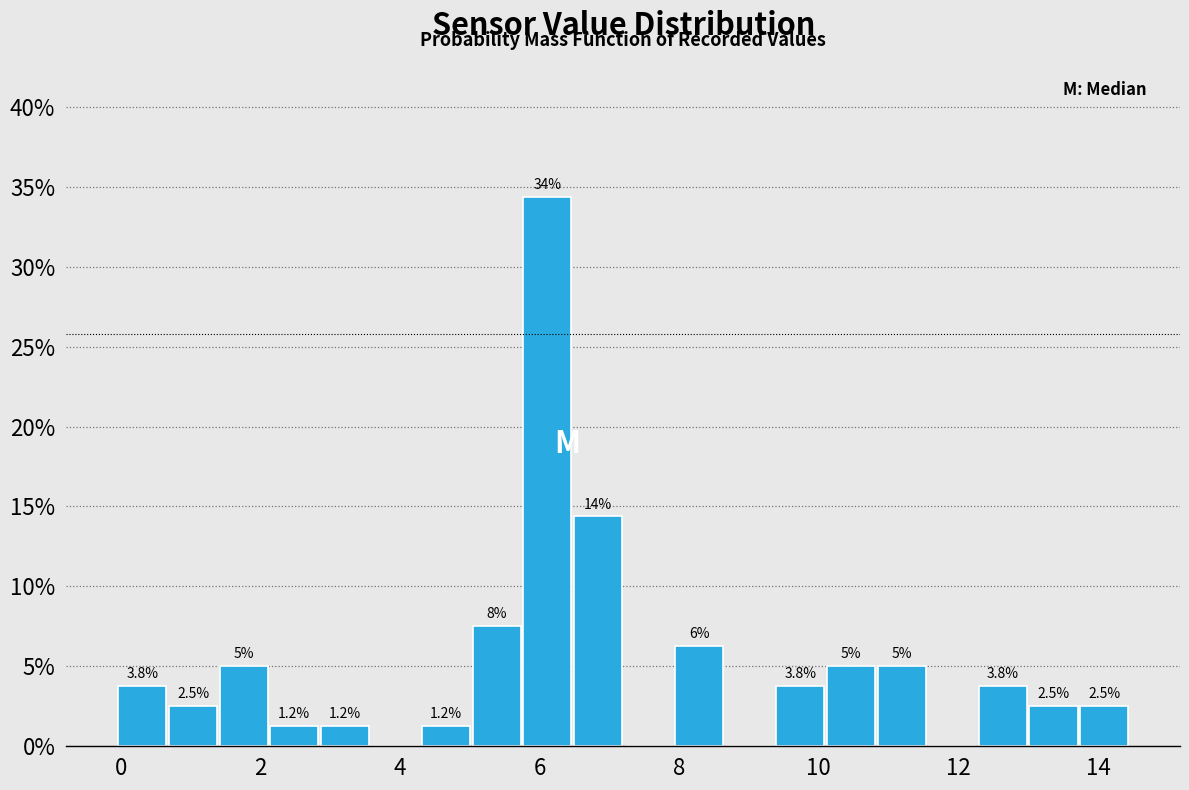

Around what value on the x-axis is the tallest bar? Give the approximate position of its centre, as read against the axis.

6.2